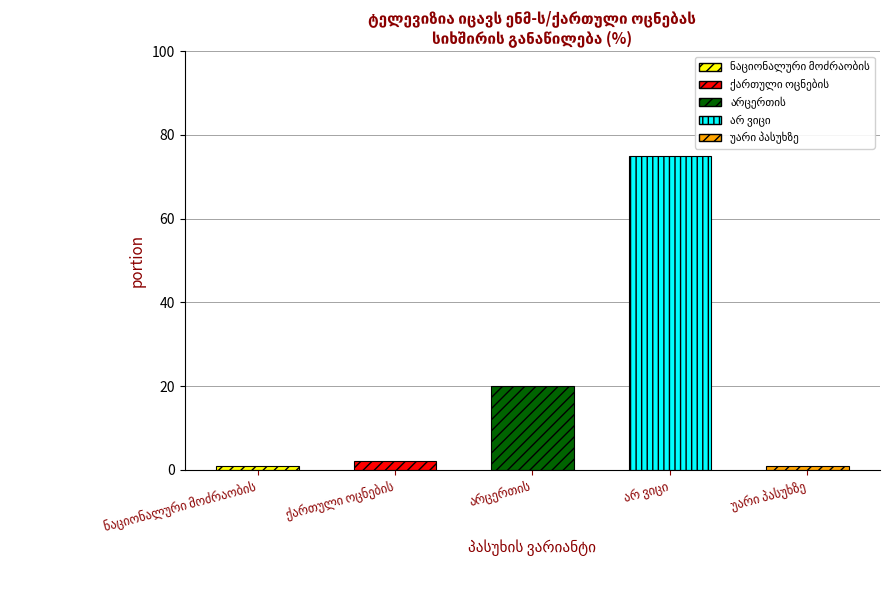

How many bars are there in total?

5